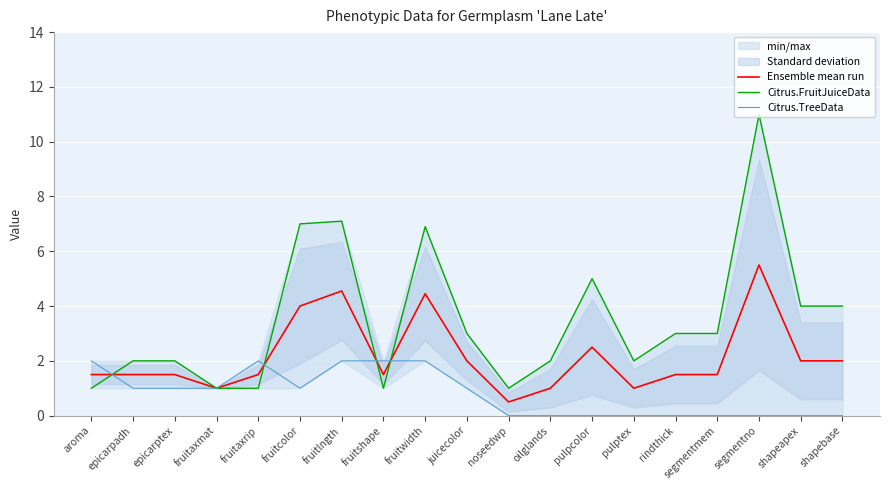

At which label does Citrus.TreeData first exceed 1?

aroma